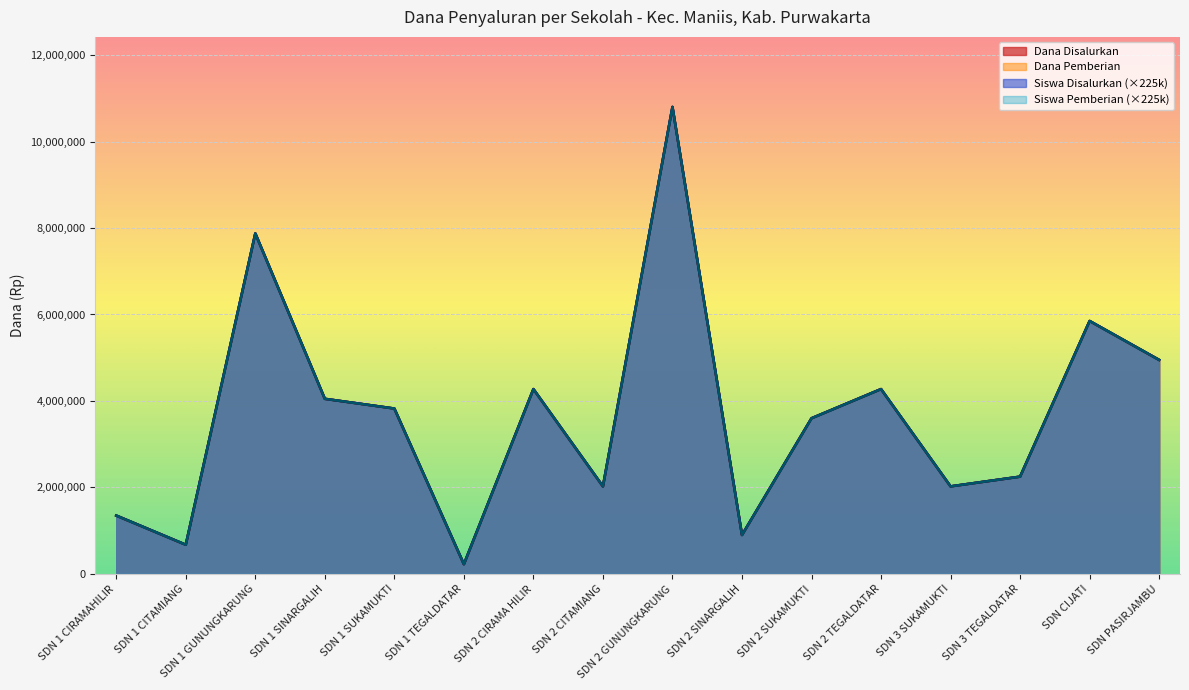

The Siswa Pemberian series shows 85240 at SDN 1 TEGALDATAR. True or false?

False